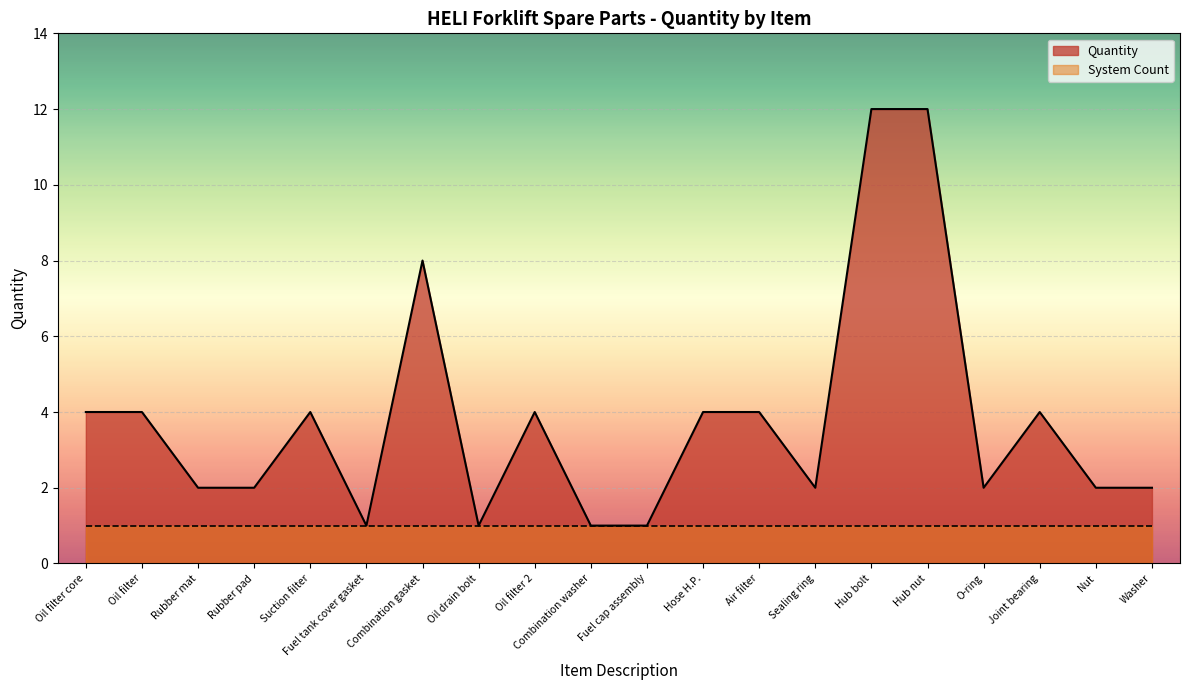

List the labels in order of value, largest first.

Hub bolt, Hub nut, Combination gasket, Oil filter core, Oil filter, Suction filter, Oil filter 2, Hose H.P., Air filter, Joint bearing, Rubber mat, Rubber pad, Sealing ring, O-ring, Nut, Washer, Fuel tank cover gasket, Oil drain bolt, Combination washer, Fuel cap assembly